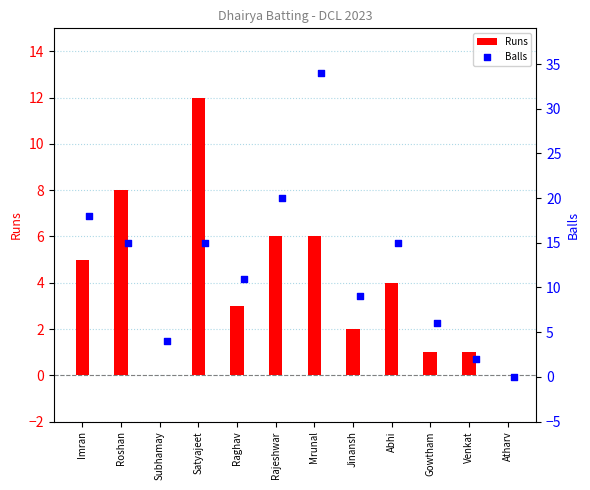

Which series has the largest Y range (max minus min)?

Balls